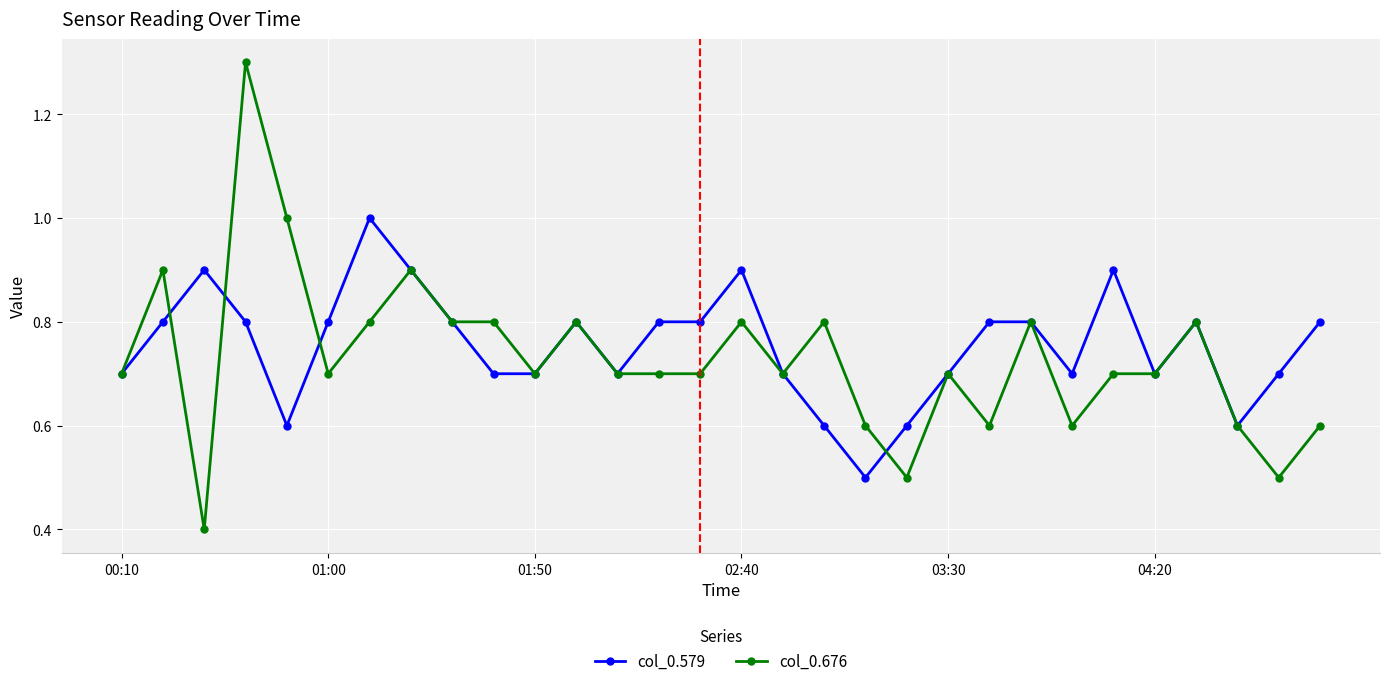

True or false: col_0.676 has more than 1 interior local peaks.

True